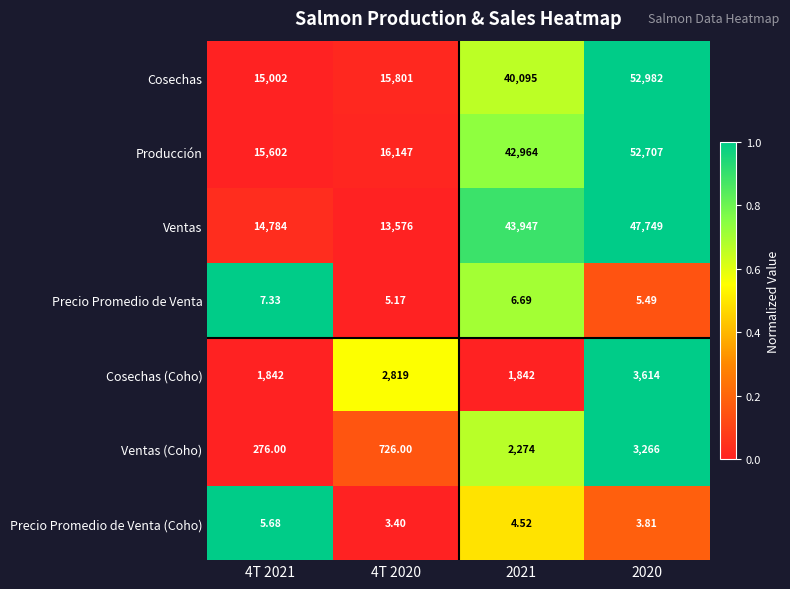

Which series changed the most between 2021 and 2020?

Cosechas